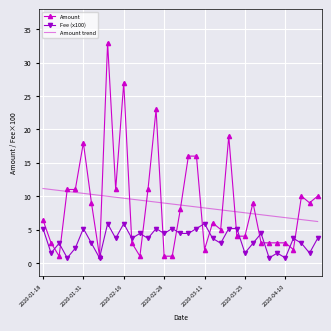

True or false: Fee (x100) and Amount intersect in this chart.

True